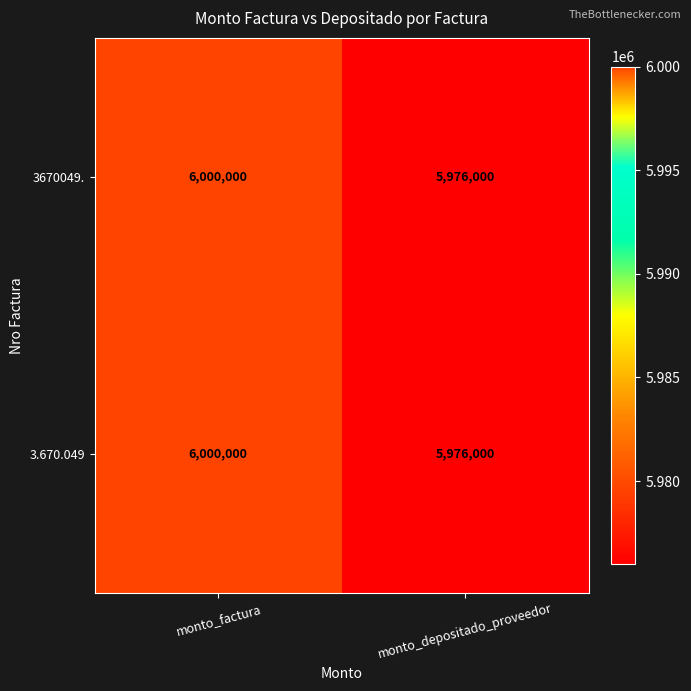

Which label corresponds to the largest value in the chart?

monto_factura